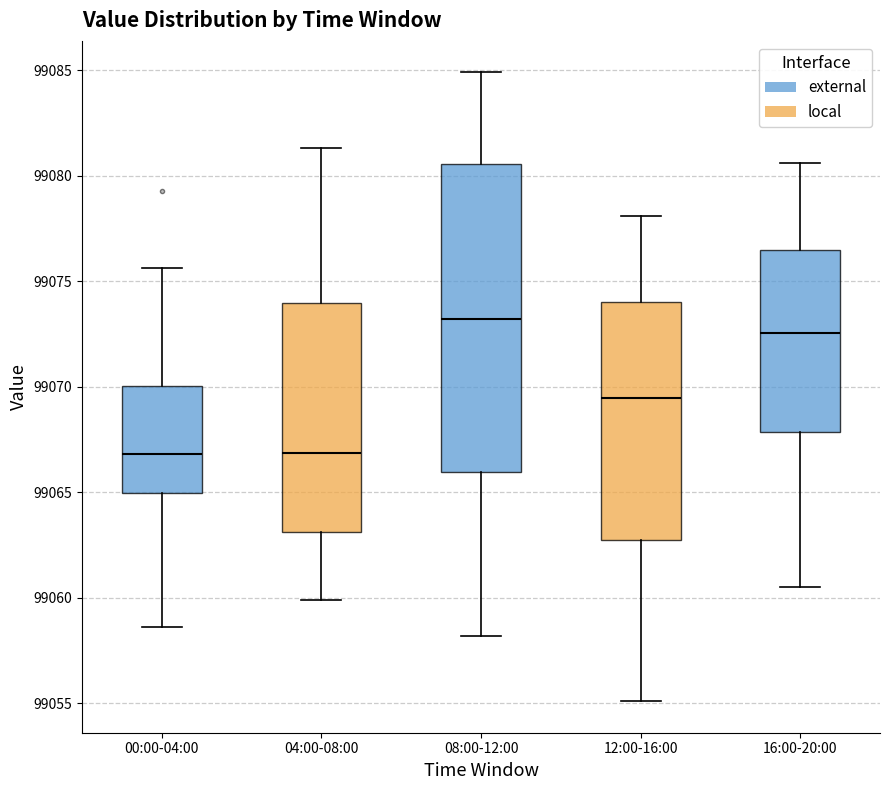

Reading left to right, read every box against the y-axis: the position of its median line, the range the box covers, and the ends of its whiskers. The values are not printed on the chart, so give them approximately, as read against the axis.

00:00-04:00: median 99067.0, box 99065.0 to 99070.0, whiskers 99058.5 to 99075.5
04:00-08:00: median 99067.0, box 99063.0 to 99074.0, whiskers 99060.0 to 99081.5
08:00-12:00: median 99073.0, box 99066.0 to 99080.5, whiskers 99058.0 to 99085.0
12:00-16:00: median 99069.5, box 99063.0 to 99074.0, whiskers 99055.0 to 99078.0
16:00-20:00: median 99072.5, box 99068.0 to 99076.5, whiskers 99060.5 to 99080.5